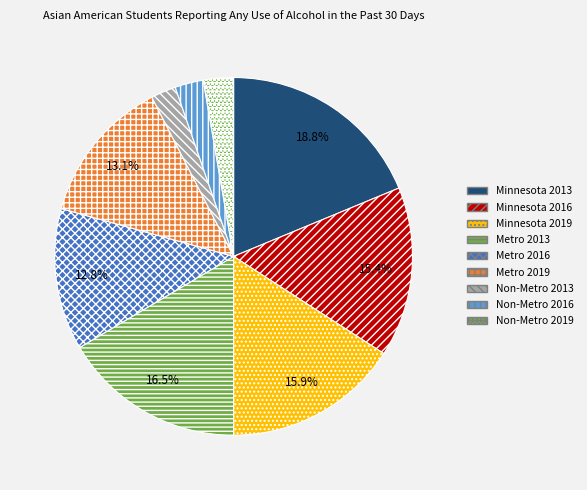

Approximately how many times larger is the value at Metro 2019 compared to Minnesota 2019?

0.8